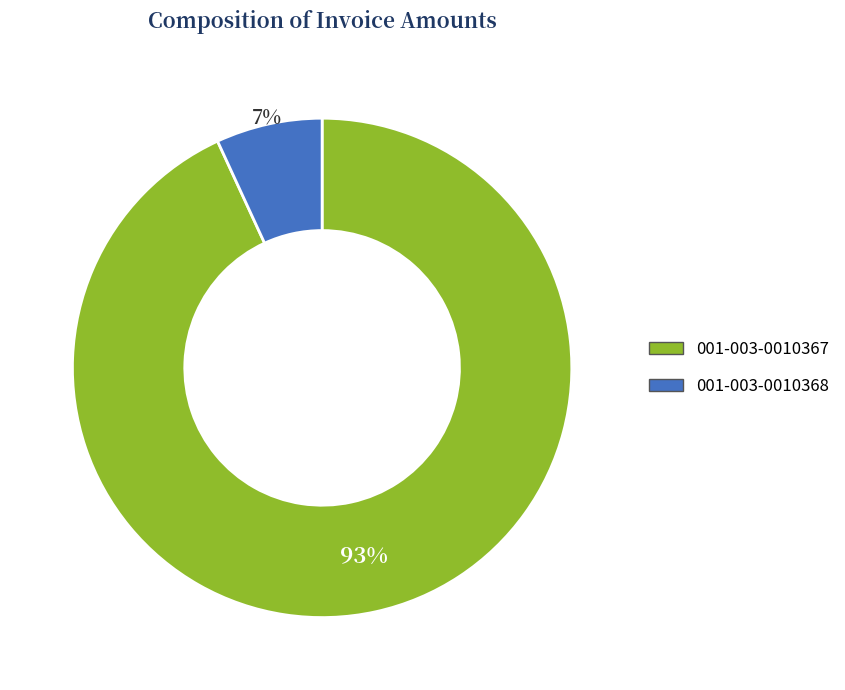

How many segments does this pie chart have?

2